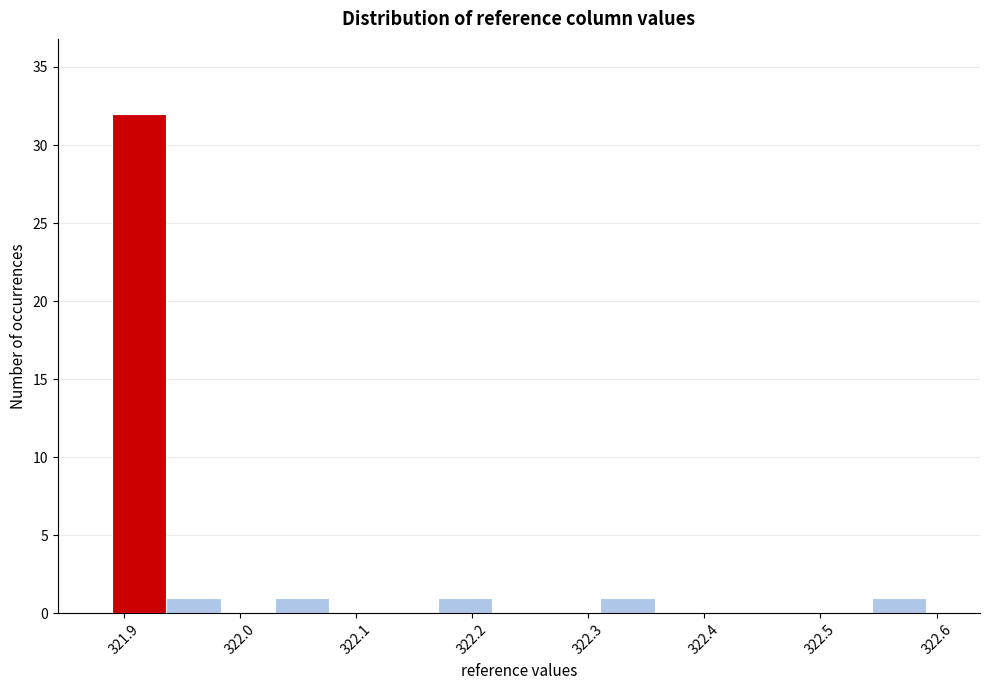

Which range on the x-axis has the tallest bar?

321.89 to 321.94